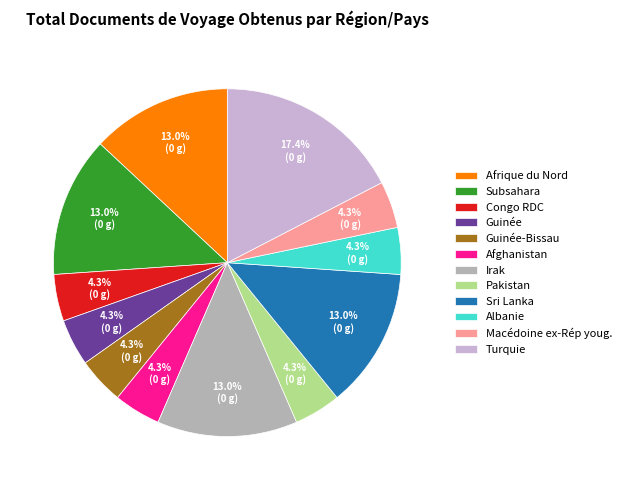

Is there any slice that represents more than half of the pie?

No